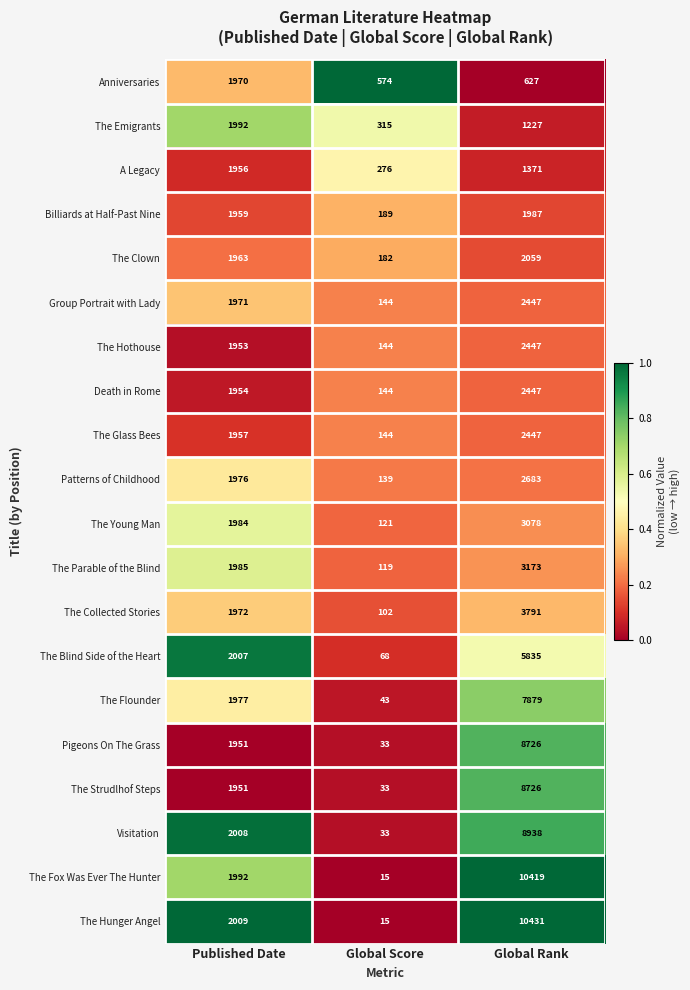

Is the value of The Hunger Angel at Global Rank greater than the value of Visitation at Global Rank?

Yes